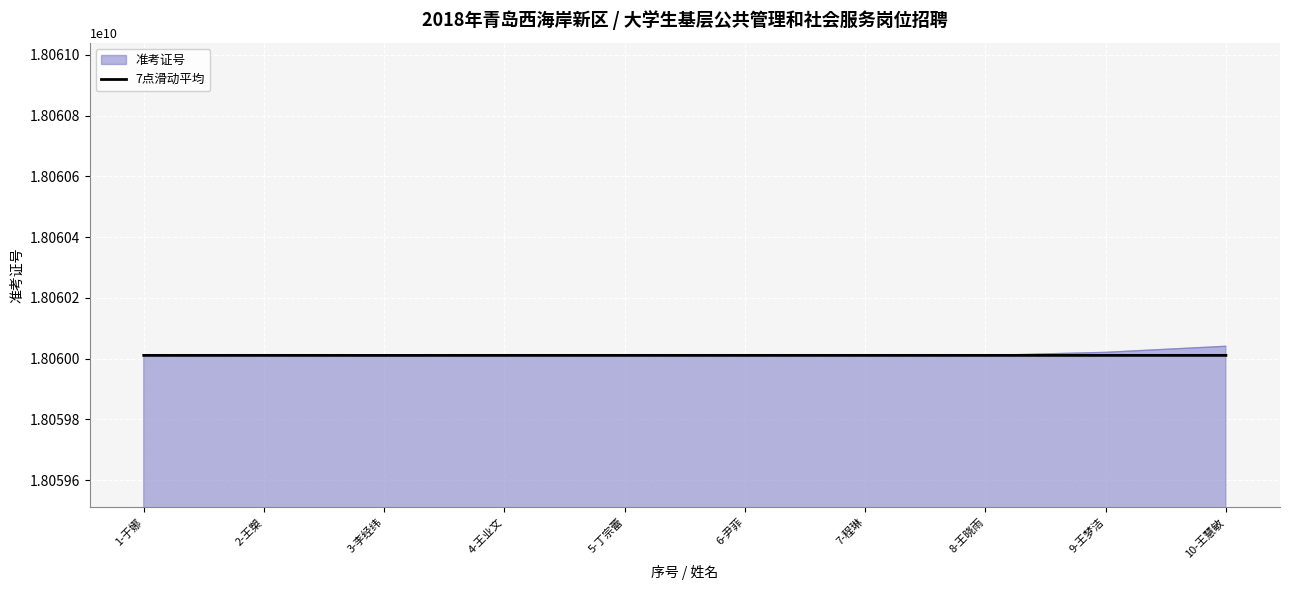

What is the greatest value displayed?

18060040431